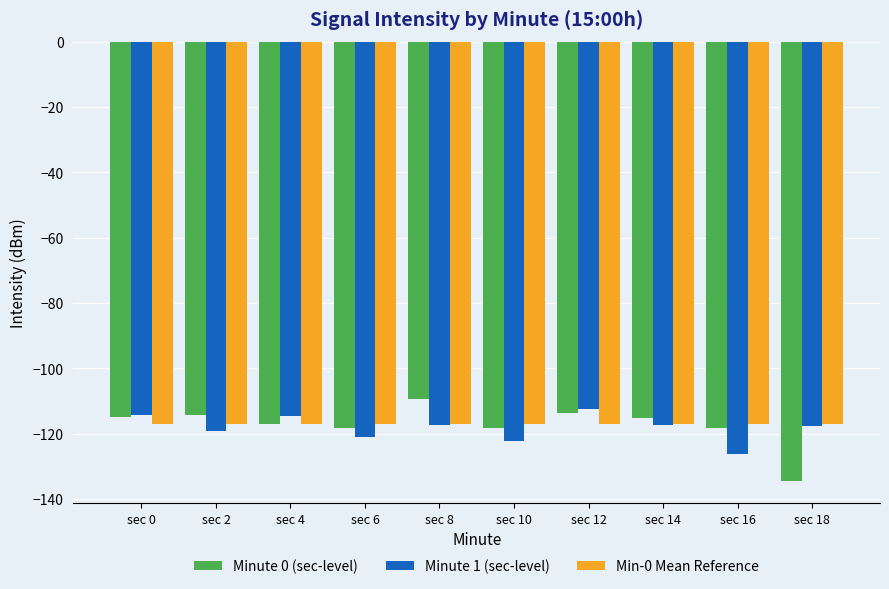

What is the difference between the second highest and minimum values in the Minute 0 (sec-level) series?

20.8